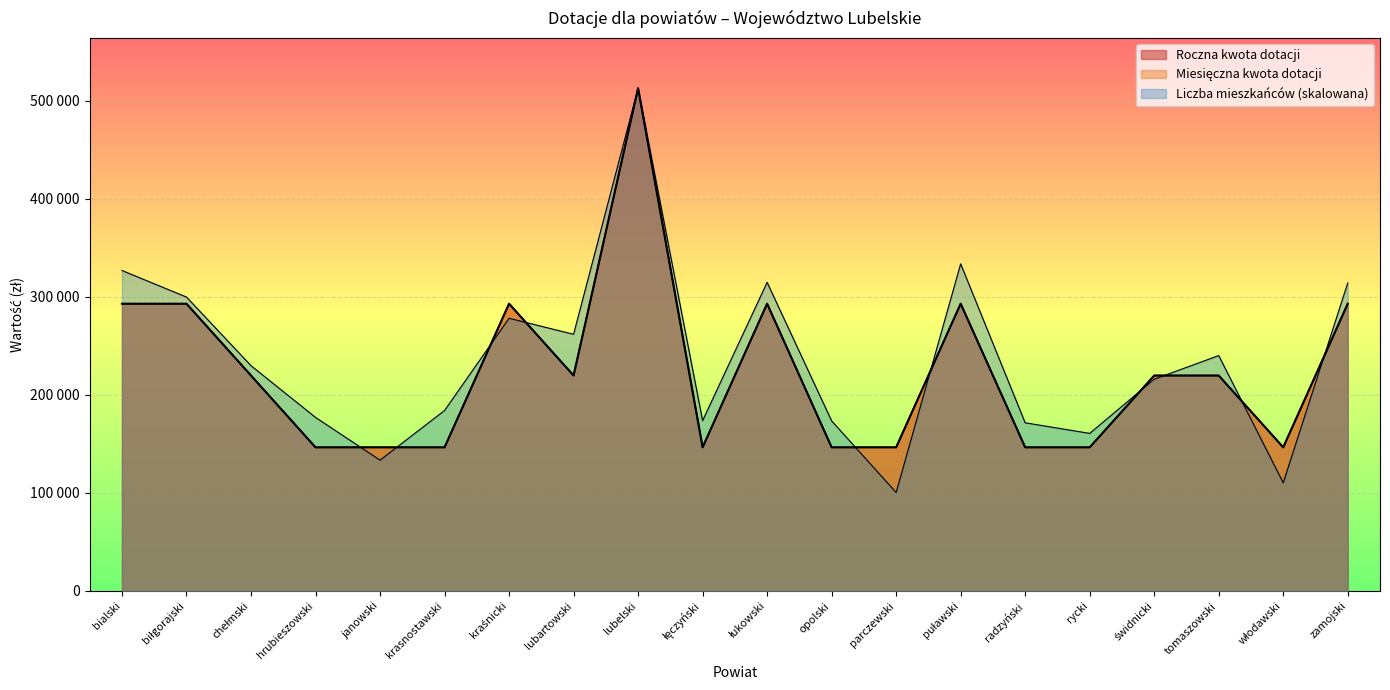

At how many categories does at least one series exceed 201261?

11